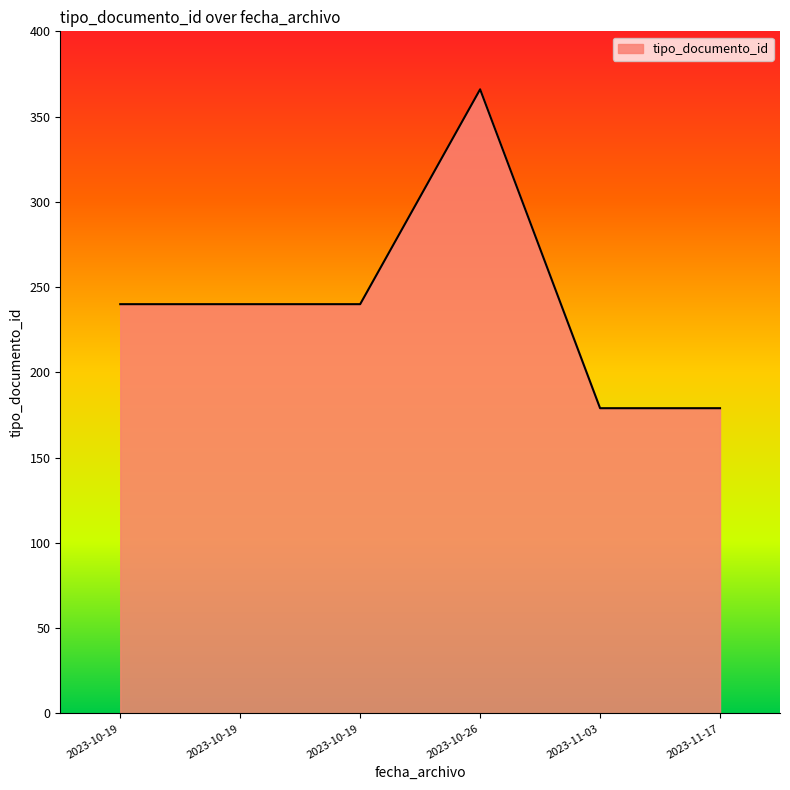

Reading left to right, what are all the values shown in this chart?

240	240	240	366	179	179